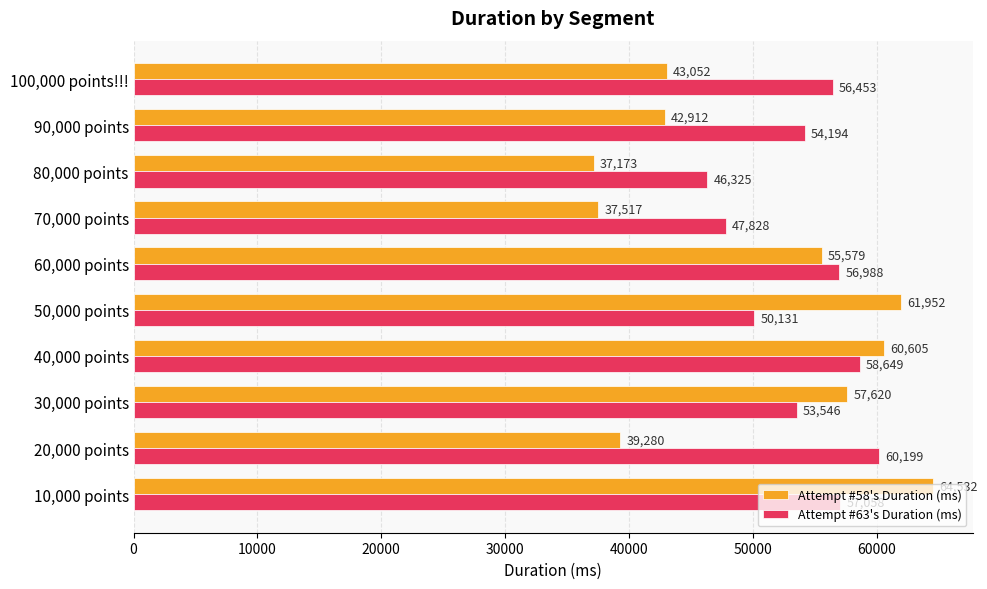

Which series has the largest total across all categories?

Attempt #63's Duration (ms)